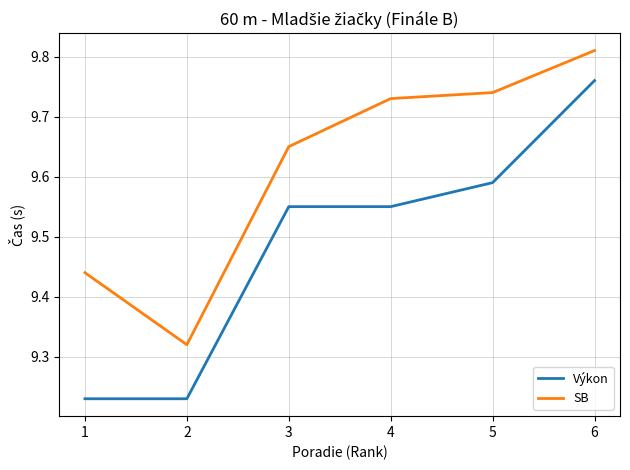

The SB series shows 13.4 at 1. True or false?

False